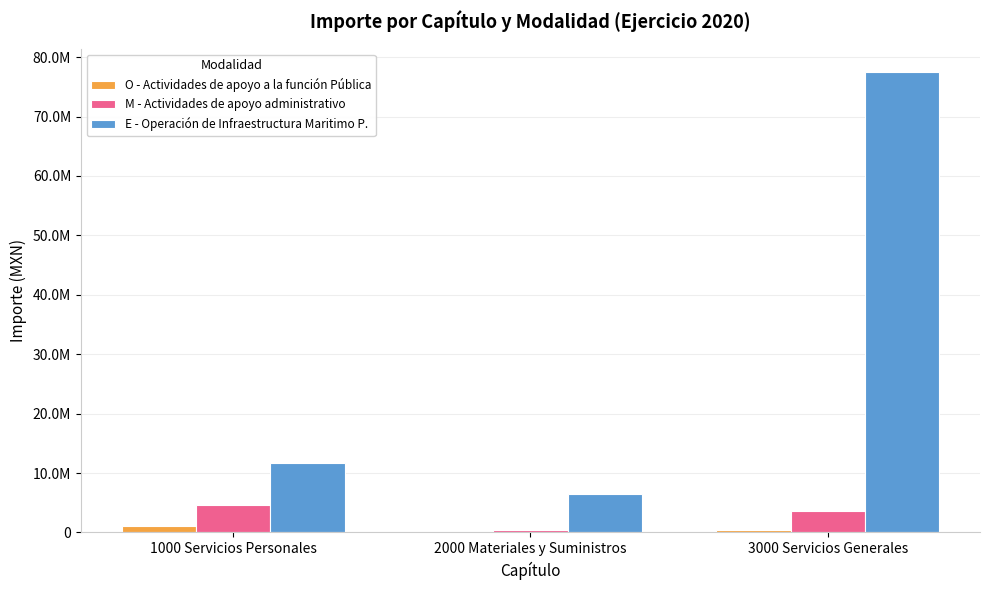

Which category has the highest value in the O - Actividades de apoyo a la función Pública series?

1000 Servicios Personales